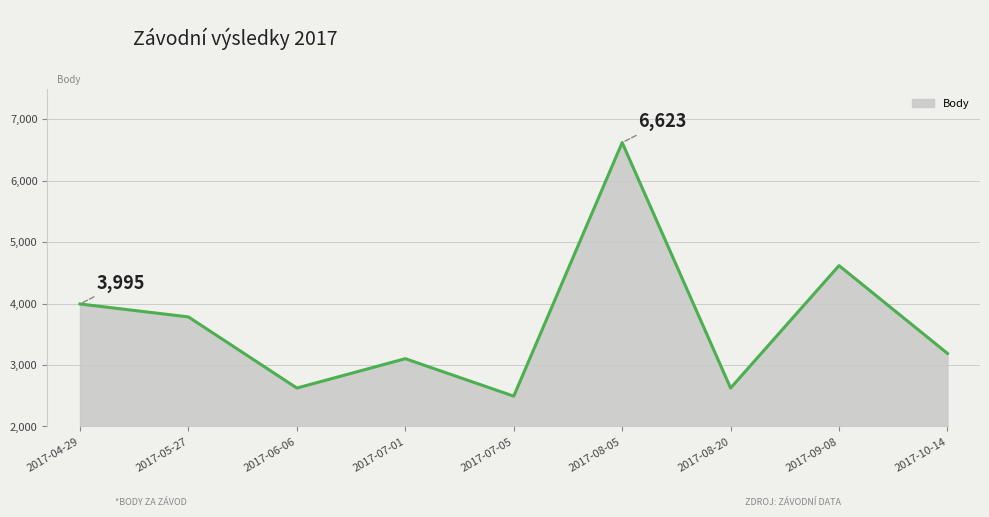

Reading left to right, extract all data points from this chart.

3995	3784	2626	3104	2494	6623	2626	4620	3190